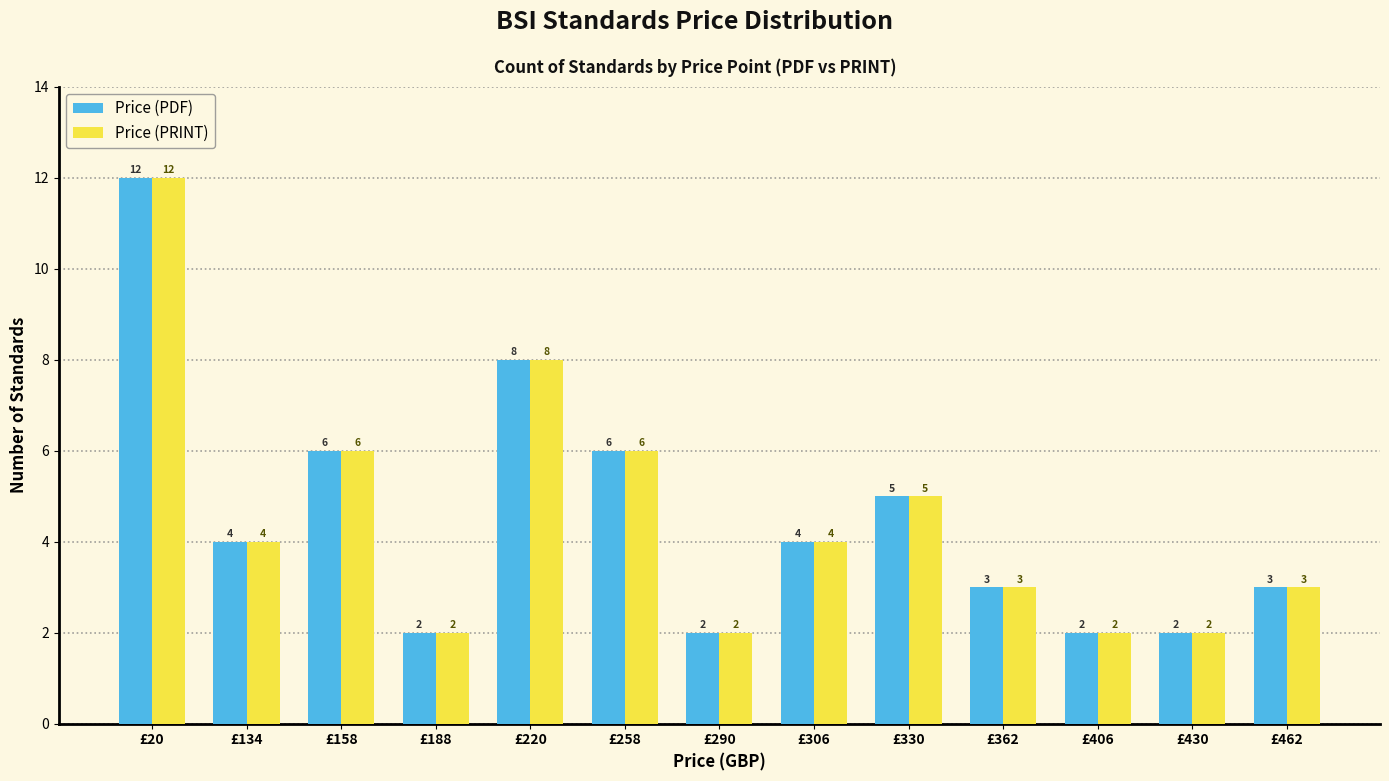

What is the value of the Price (PDF) bar at the 4th from the left?

2